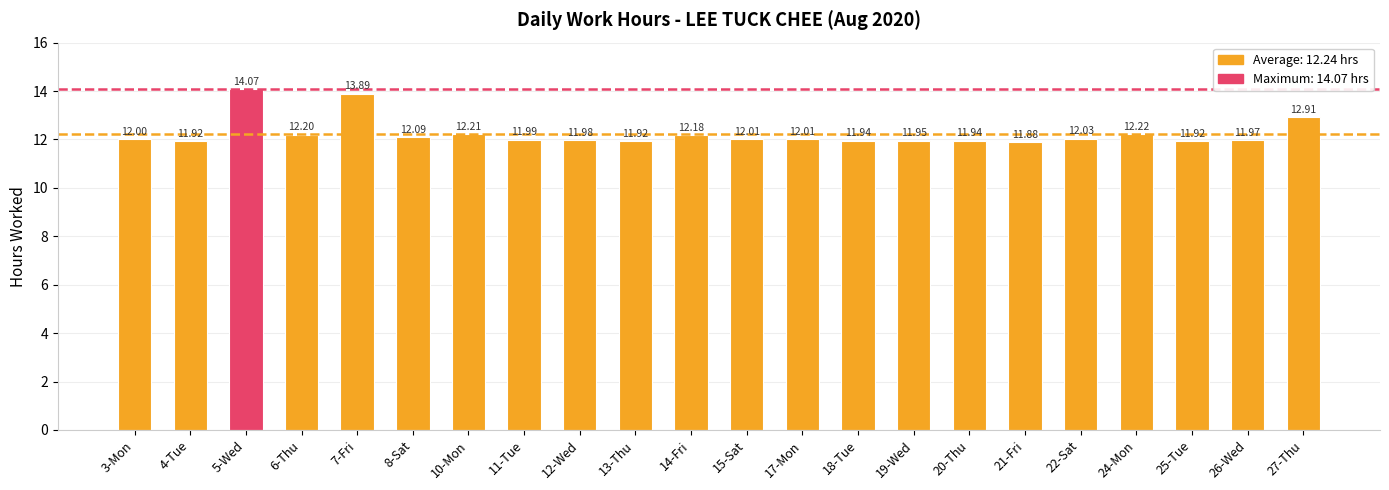

How many distinct data groups are displayed?

1